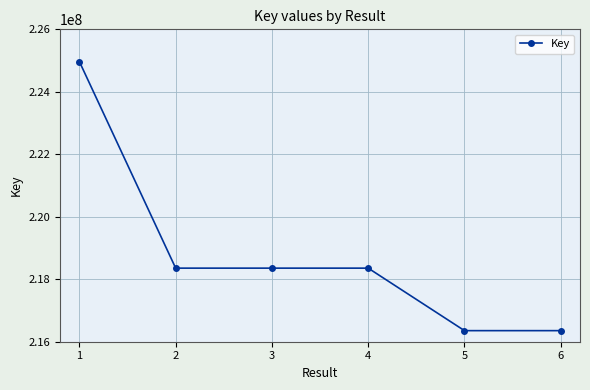

True or false: the data shows 356274154 at 1.

False